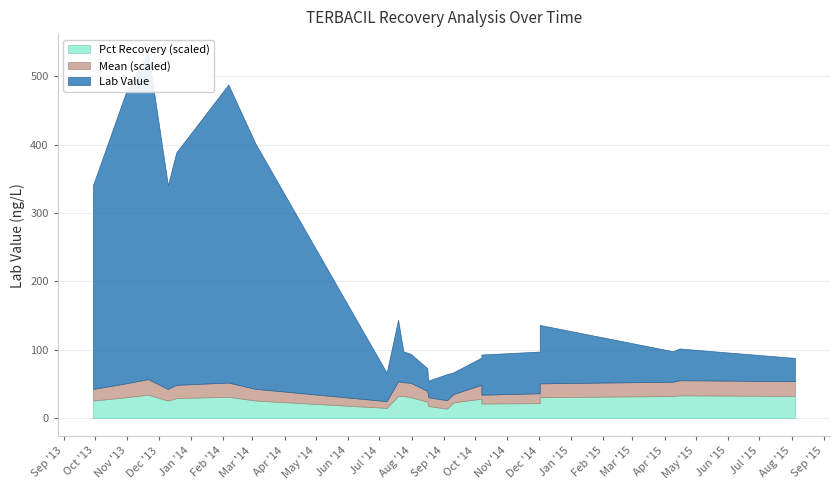

Reading left to right, extract all data points from this chart.

Pct Recovery: 2013-09-29=0.9	2013-10-31=1.0	2013-11-21=1.1	2013-12-10=0.9	2013-12-18=1.0	2014-02-06=1.0	2014-03-04=0.9	2014-07-08=0.5	2014-07-19=1.1	2014-07-24=1.1	2014-07-31=1.0	2014-08-16=0.8	2014-08-17=0.6	2014-09-04=0.5	2014-09-10=0.8	2014-10-07=0.9	2014-10-07=0.7	2014-12-02=0.7	2014-12-02=1.0	2015-04-09=1.1	2015-04-15=1.1	2015-08-04=1.1
Lab Value: 2013-09-29=298.0	2013-10-31=427.0	2013-11-21=478.0	2013-12-10=298.0	2013-12-18=340.0	2014-02-06=436.0	2014-03-04=359.0	2014-07-08=41.6	2014-07-19=90.2	2014-07-24=45.2	2014-07-31=42.4	2014-08-16=33.1	2014-08-17=24.3	2014-09-04=38.3	2014-09-10=31.7	2014-10-07=39.8	2014-10-07=58.8	2014-12-02=61.0	2014-12-02=85.5	2015-04-09=44.6	2015-04-15=46.5	2015-08-04=34.0
Mean: 2013-09-29=0.9	2013-10-31=1.0	2013-11-21=1.1	2013-12-10=0.9	2013-12-18=1.0	2014-02-06=1.0	2014-03-04=0.9	2014-07-08=0.5	2014-07-19=1.1	2014-07-24=1.0	2014-07-31=1.0	2014-08-16=0.8	2014-08-17=0.6	2014-09-04=0.6	2014-09-10=0.6	2014-10-07=1.0	2014-10-07=0.6	2014-12-02=0.7	2014-12-02=1.0	2015-04-09=1.0	2015-04-15=1.1	2015-08-04=1.1